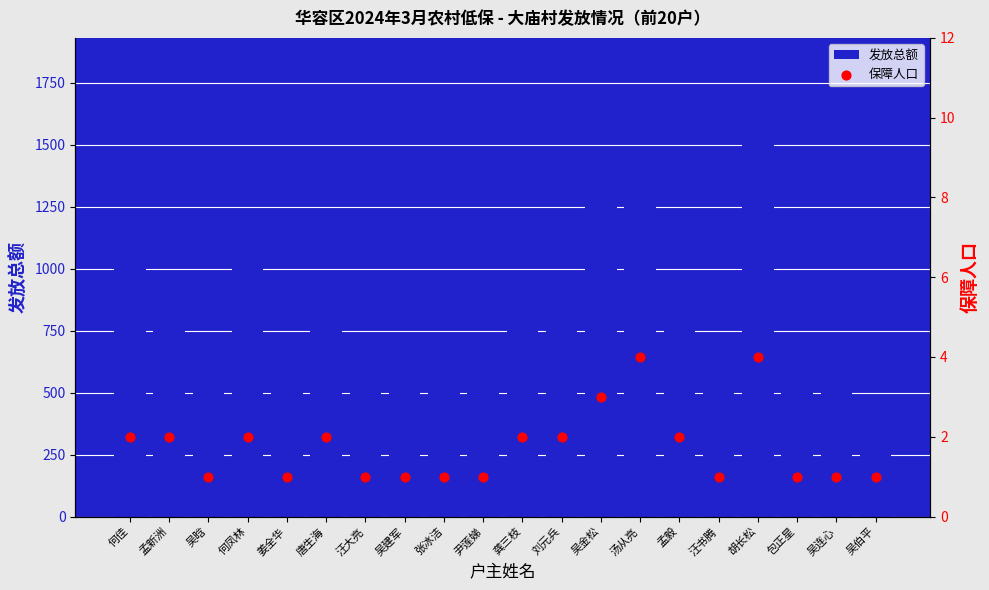

What are all the series names shown in the legend?

发放总额, 保障人口